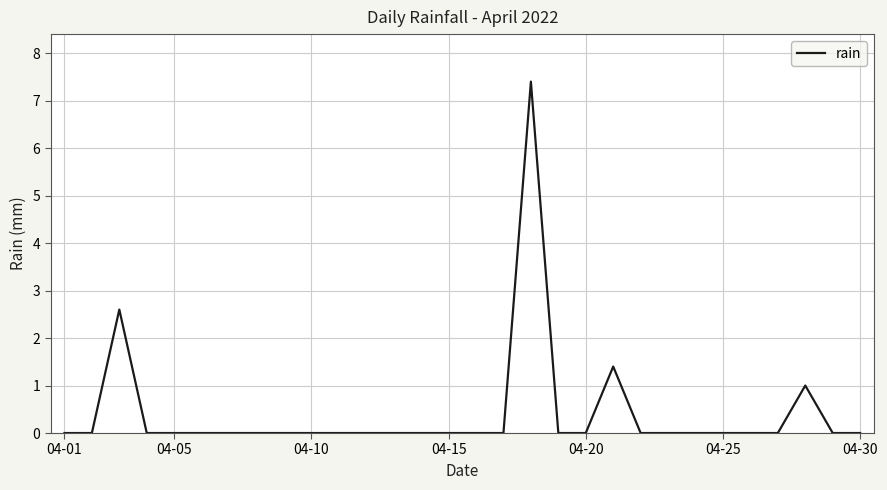

What is the difference between the second highest and second lowest values?

2.6